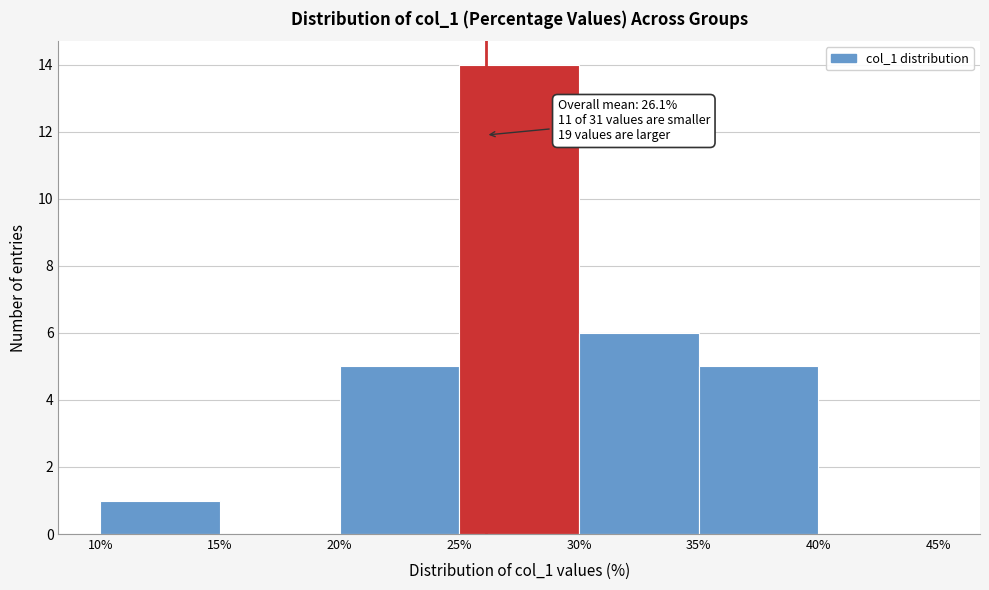

Which range on the x-axis has the tallest bar?

25% to 30%